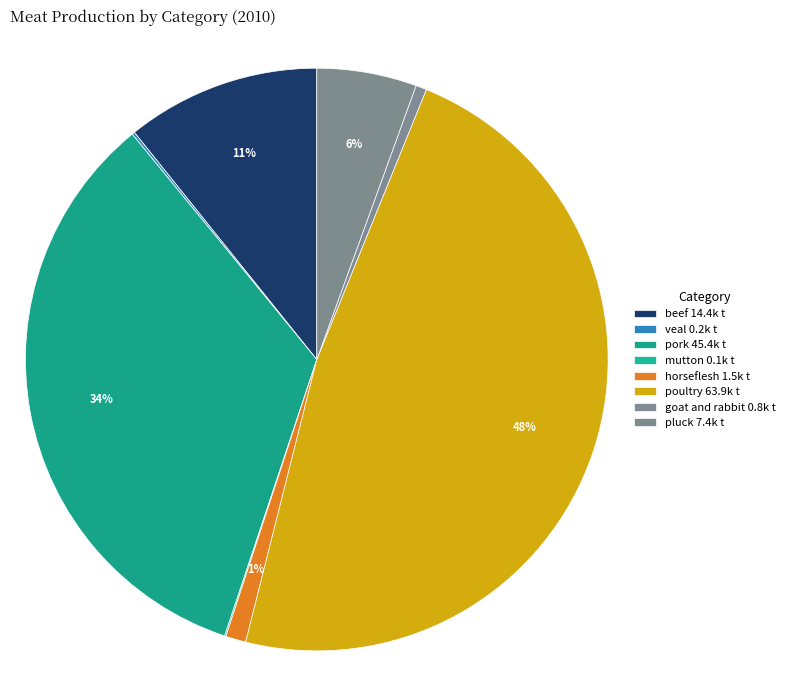

To the nearest percent, what portion does goat and rabbit represent?

1%